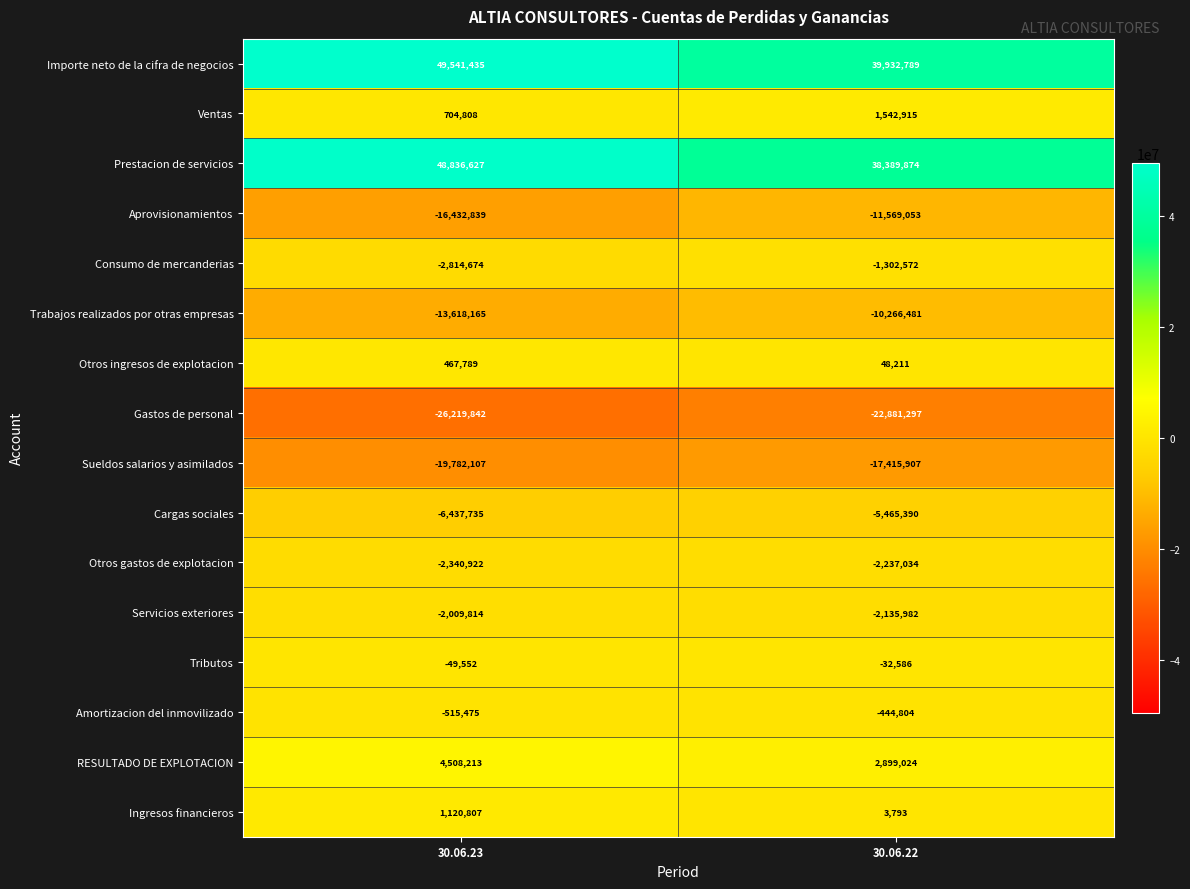

Rank the series by their maximum value, from highest to lowest.

Importe neto de la cifra de negocios, Prestacion de servicios, RESULTADO DE EXPLOTACION, Ventas, Ingresos financieros, Otros ingresos de explotacion, Tributos, Amortizacion del inmovilizado, Consumo de mercanderias, Servicios exteriores, Otros gastos de explotacion, Cargas sociales, Trabajos realizados por otras empresas, Aprovisionamientos, Sueldos salarios y asimilados, Gastos de personal